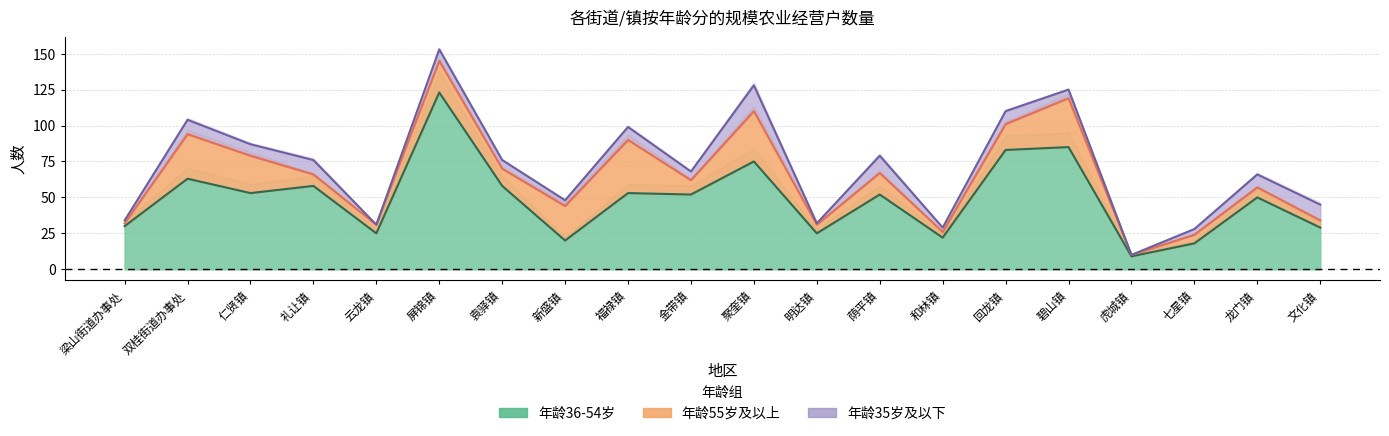

How many interior local valleys does the 年龄35岁及以下 series have?

7